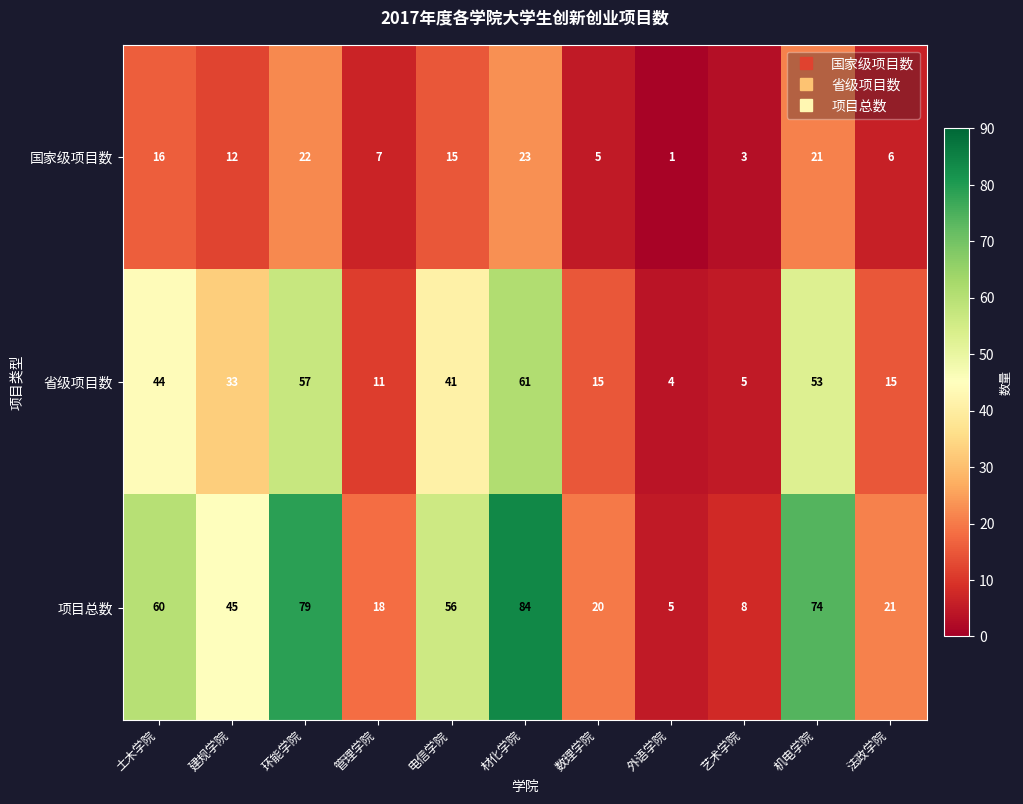

How many distinct data groups are displayed?

3